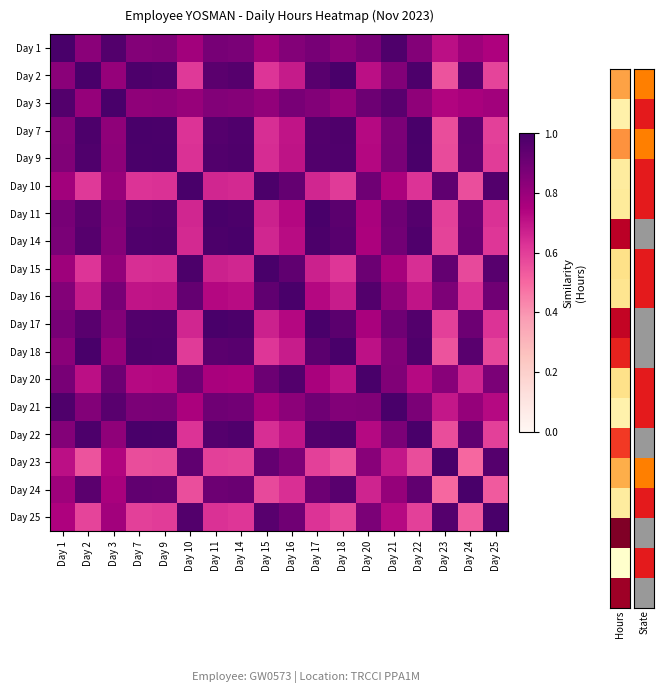

Count the number of categories in the chart.

18